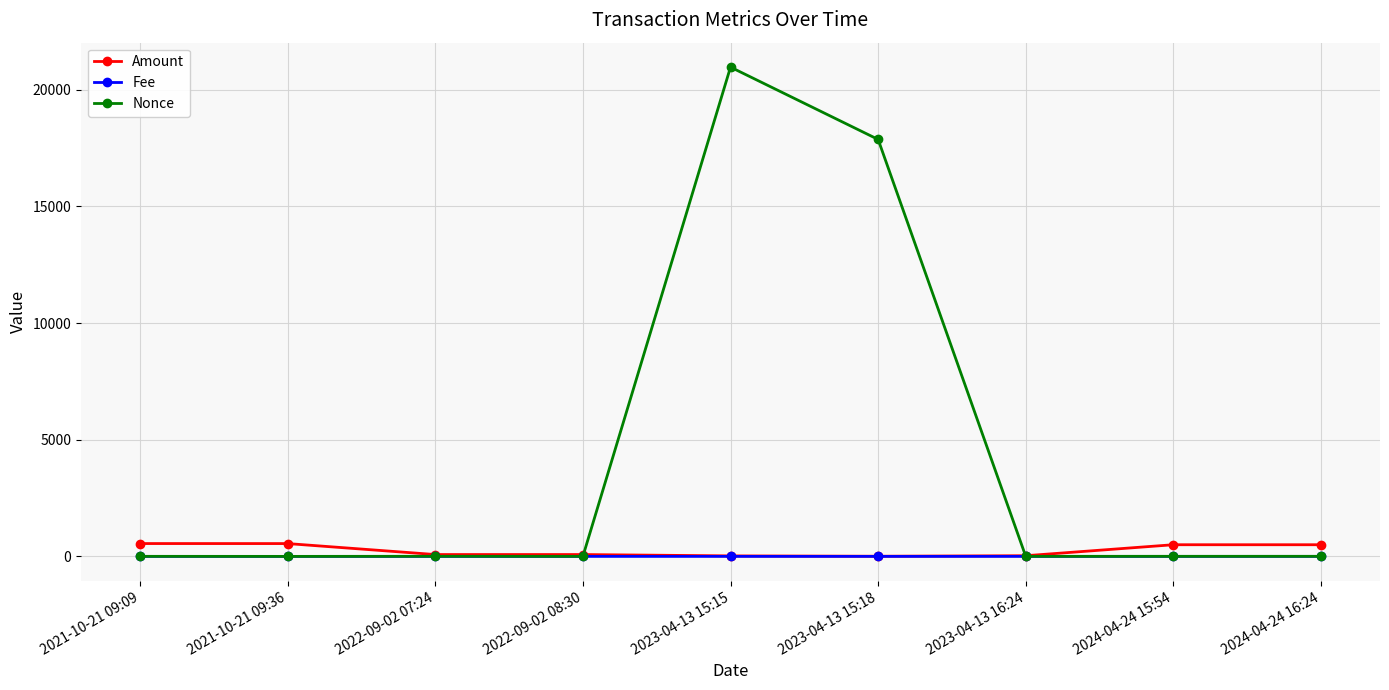

At which label is Nonce closest to 10484?

2023-04-13 15:18